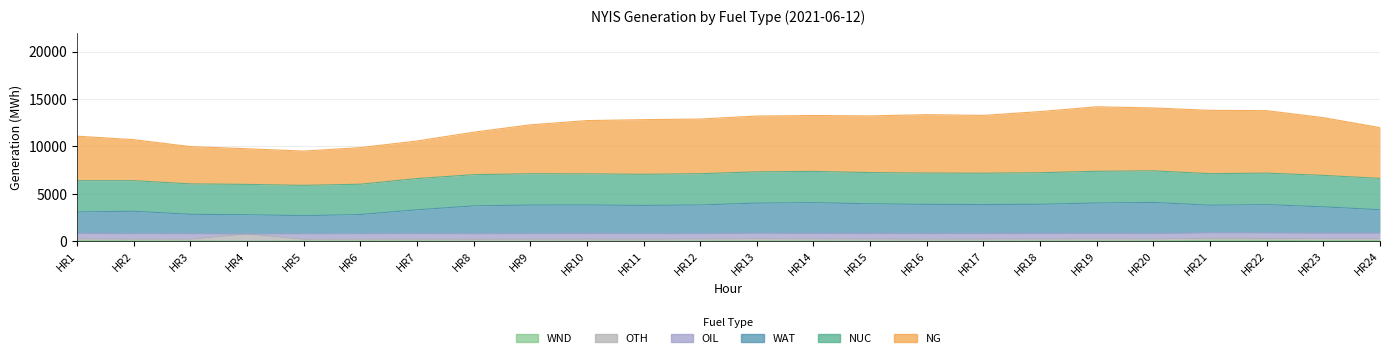

The WAT series shows 5317 at HR23. True or false?

False